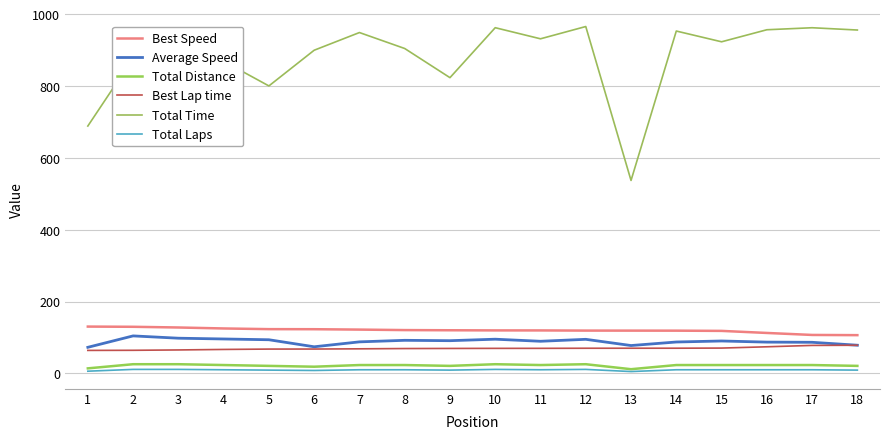

What is the average value of the Average Speed series?

88.6